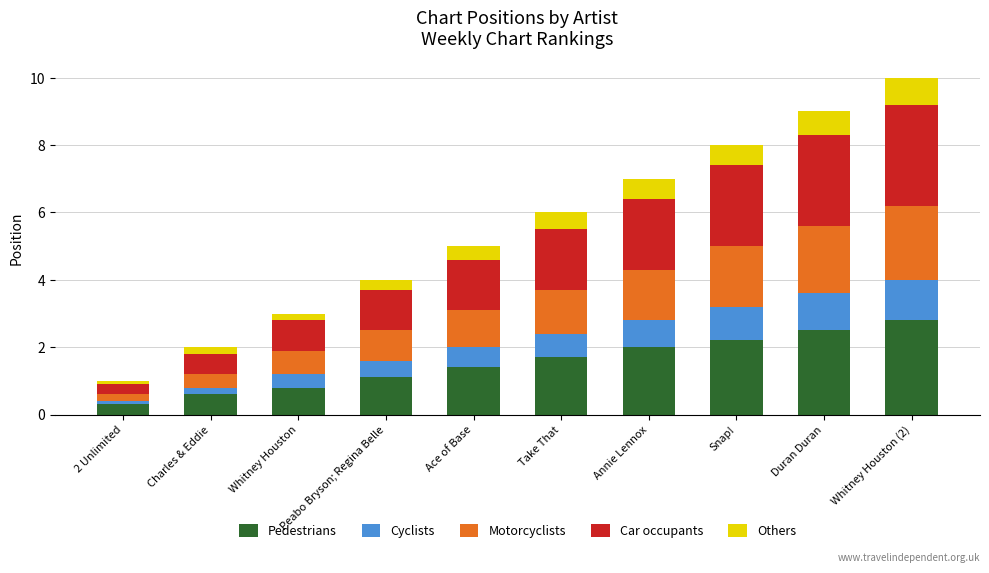

At which label does Pedestrians reach its minimum?

2 Unlimited